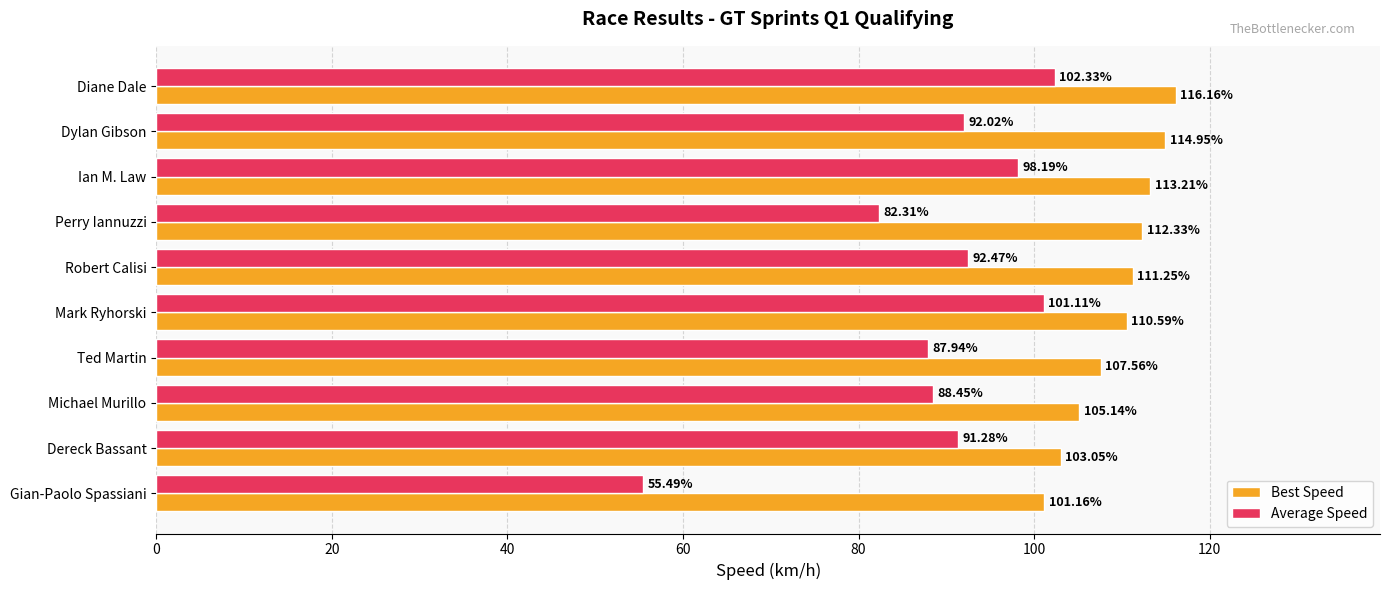

List the labels in order of Best Speed value, largest first.

Diane Dale, Dylan Gibson, Ian M. Law, Perry Iannuzzi, Robert Calisi, Mark Ryhorski, Ted Martin, Michael Murillo, Dereck Bassant, Gian-Paolo Spassiani